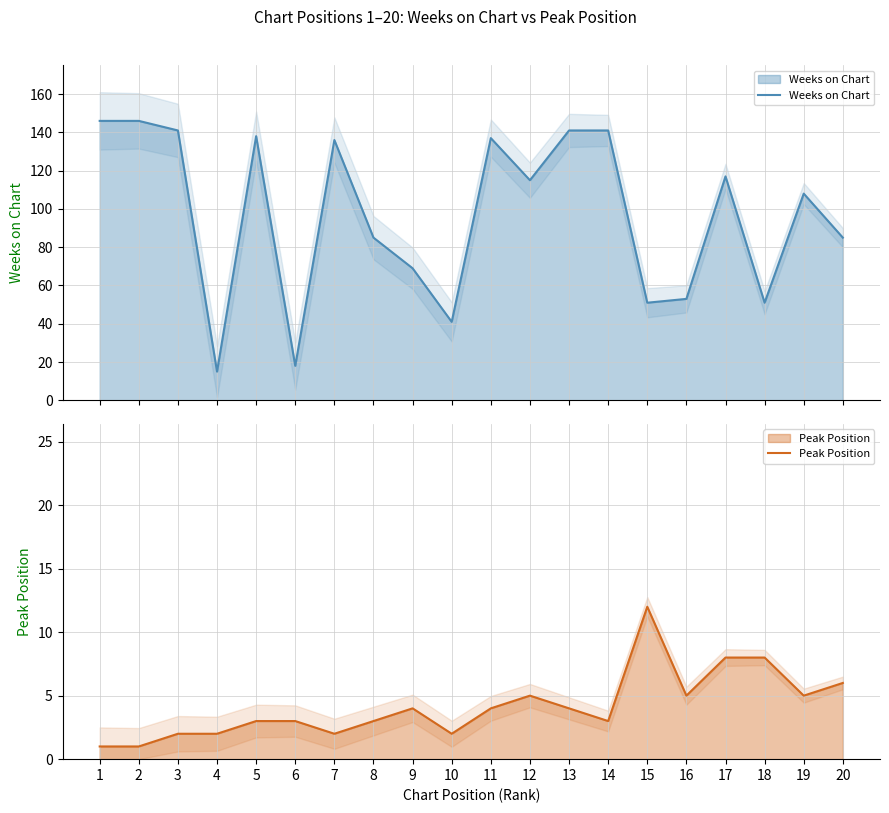

Which category has the lowest value across all series?

1